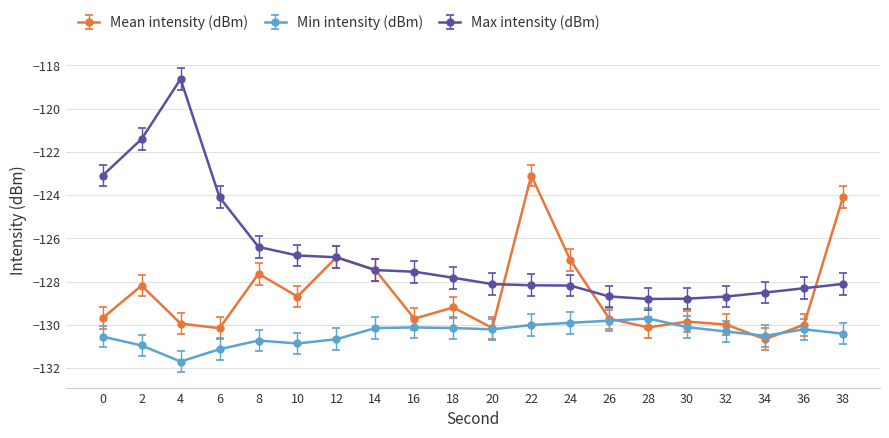

Where is the first local minimum for Min intensity (dBm)?

4